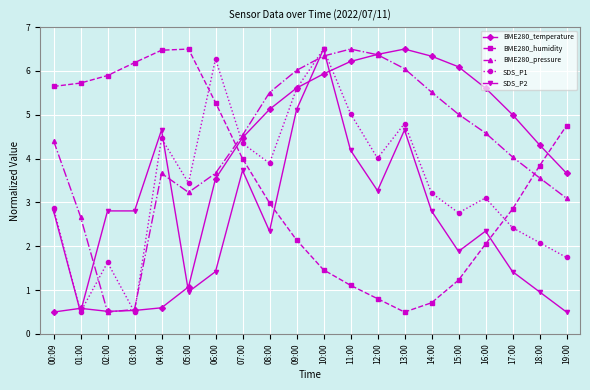

At which label does BME280_humidity reach its minimum?

13:00